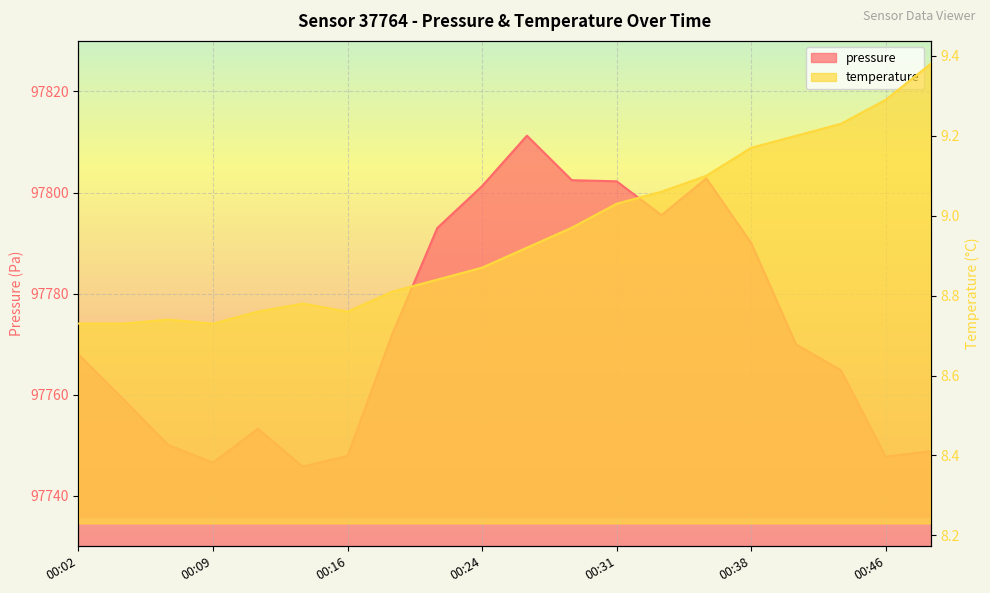

How many lines are shown in the chart?

2